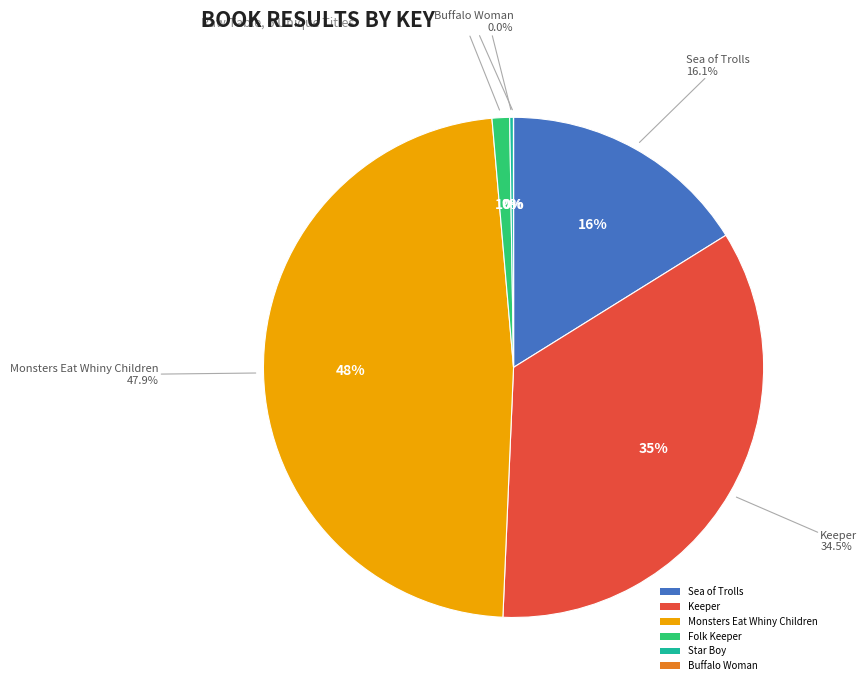

Does Folk Keeper represent more than half of the total?

No